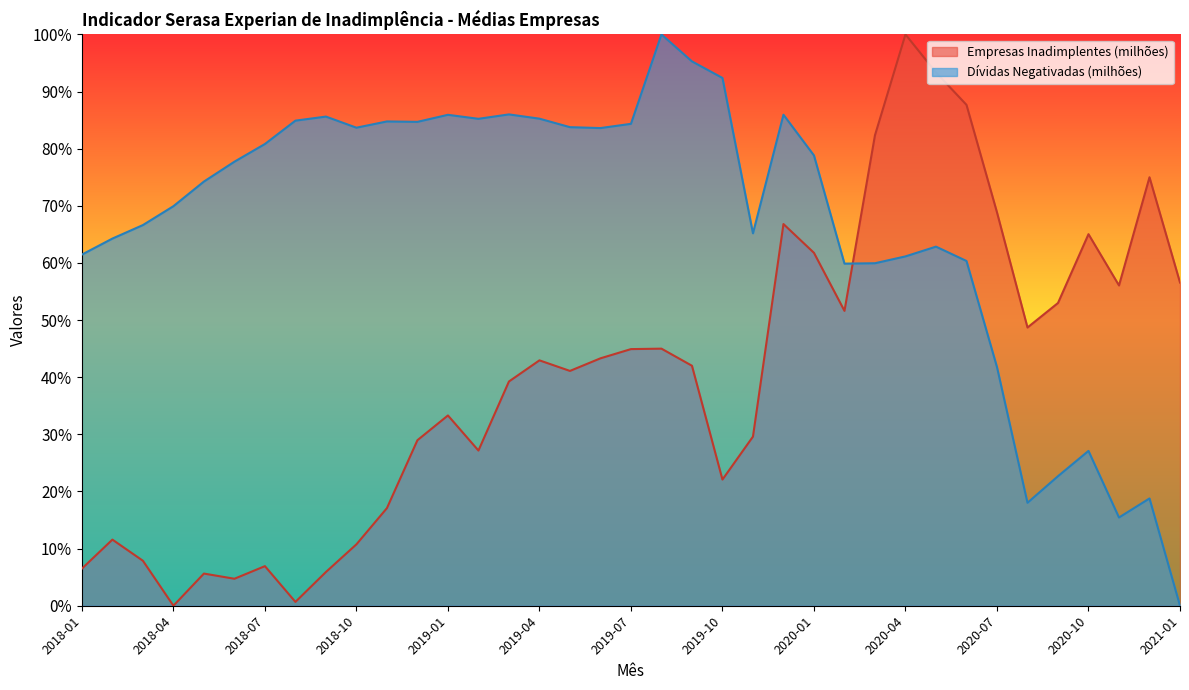

Which series changed the most between 2018-02 and 2020-08?

Dívidas Negativadas (milhões)